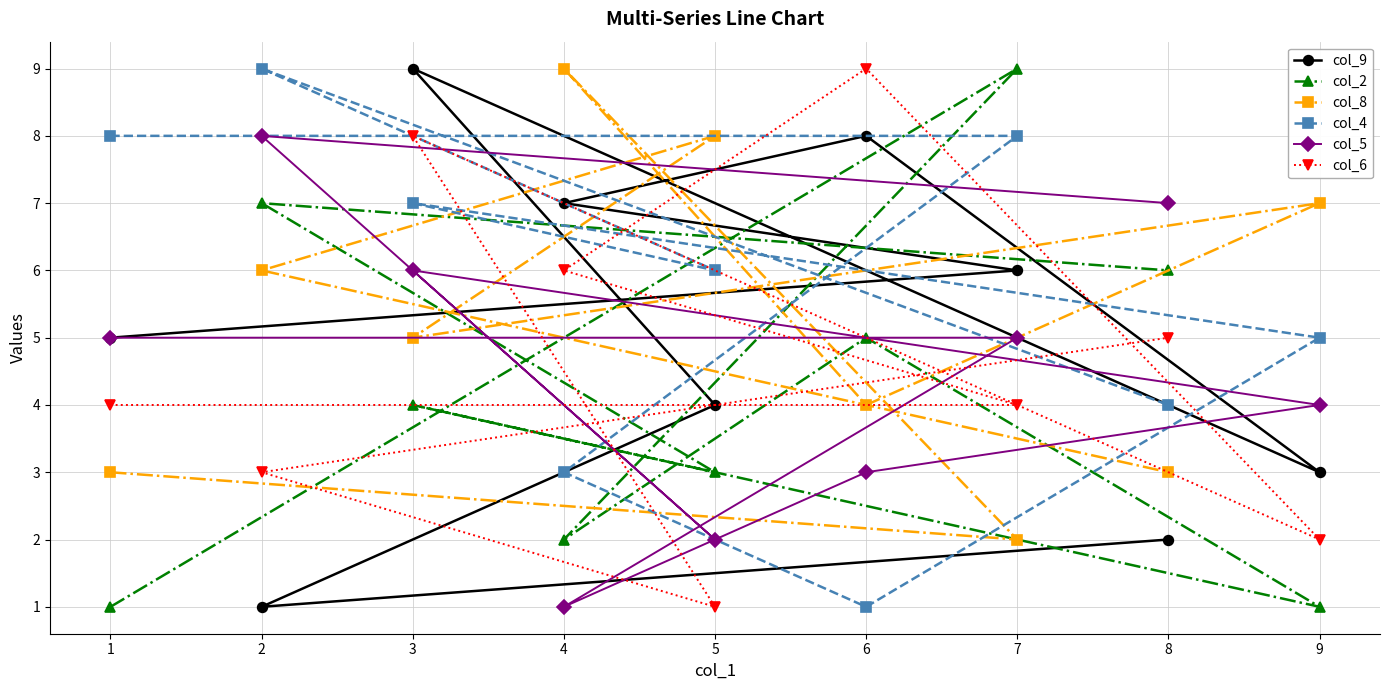

What is the value of the col_5 point at the 8th from the left?

7